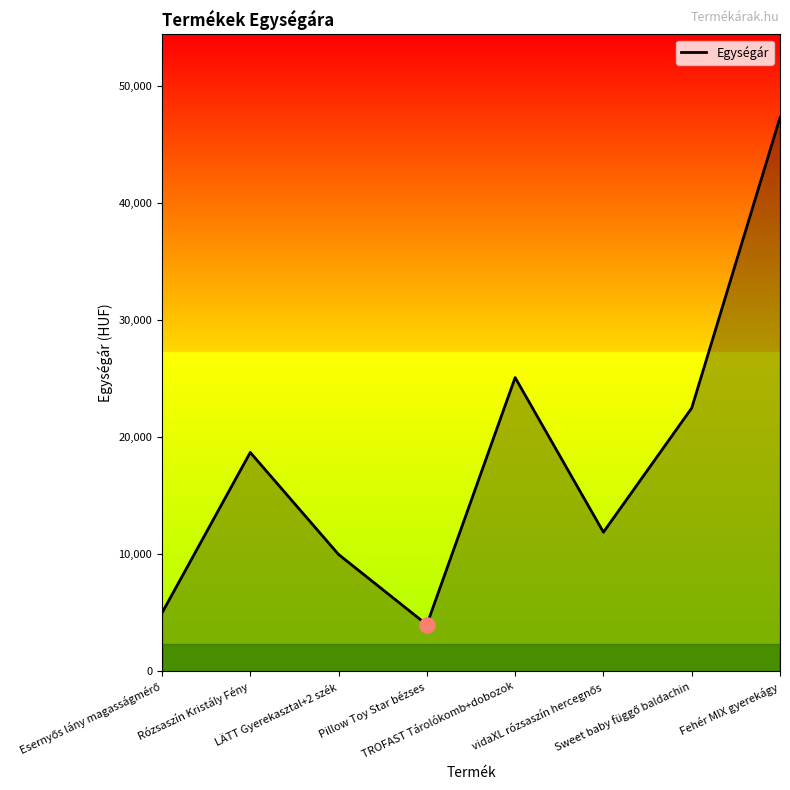

How many interior local valleys (lower than both neighbors) does the data have?

2